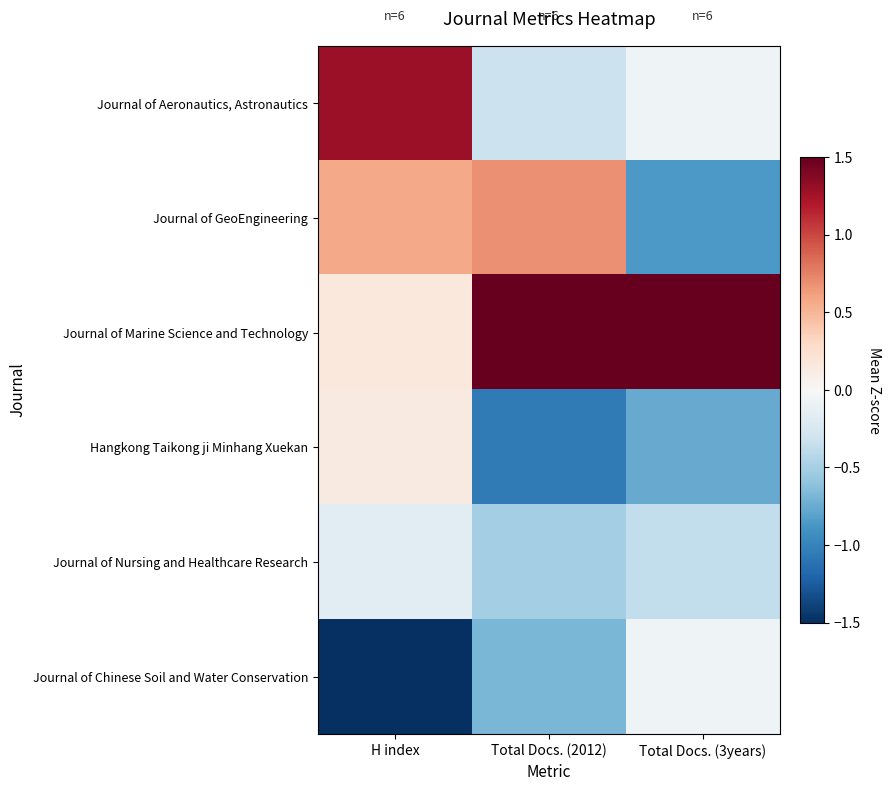

At H index, list the series in order from largest to smallest.

Journal of Aeronautics, Astronautics, Journal of GeoEngineering, Journal of Marine Science and Technology, Hangkong Taikong ji Minhang Xuekan, Journal of Nursing and Healthcare Research, Journal of Chinese Soil and Water Conservation